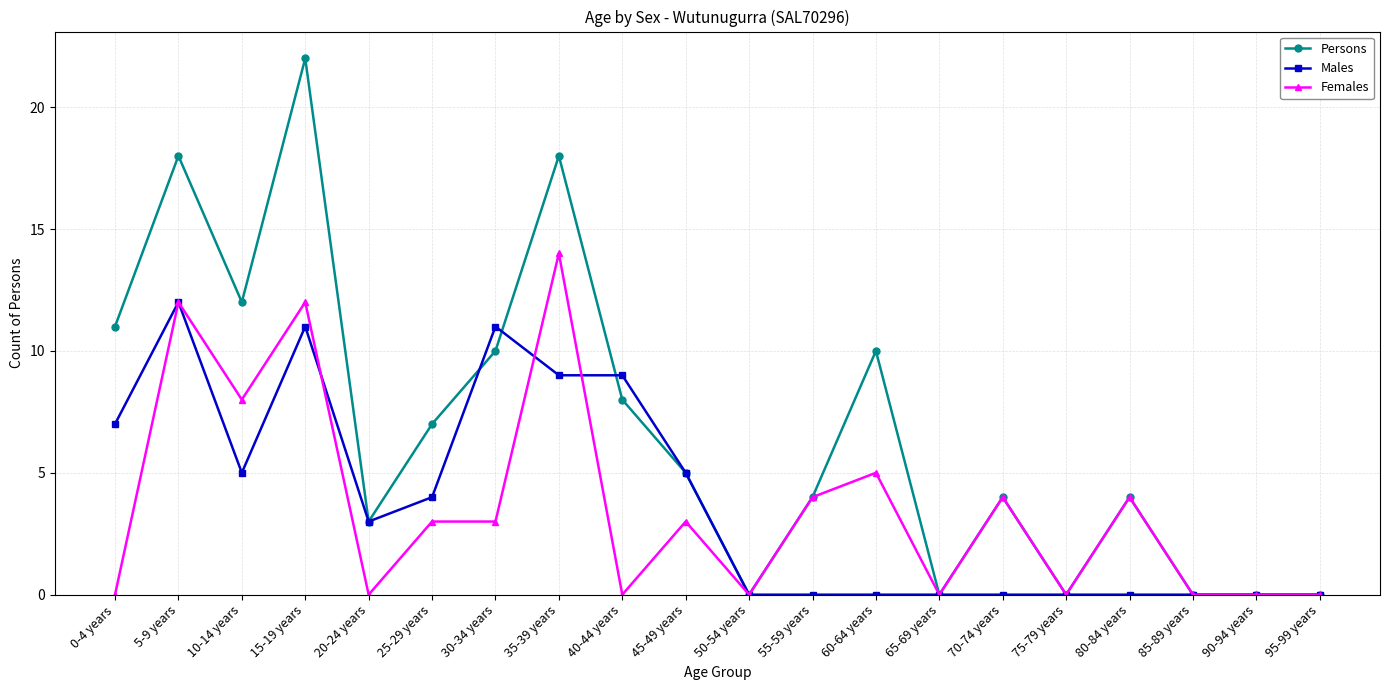

Which series has the largest range (max minus min)?

Persons